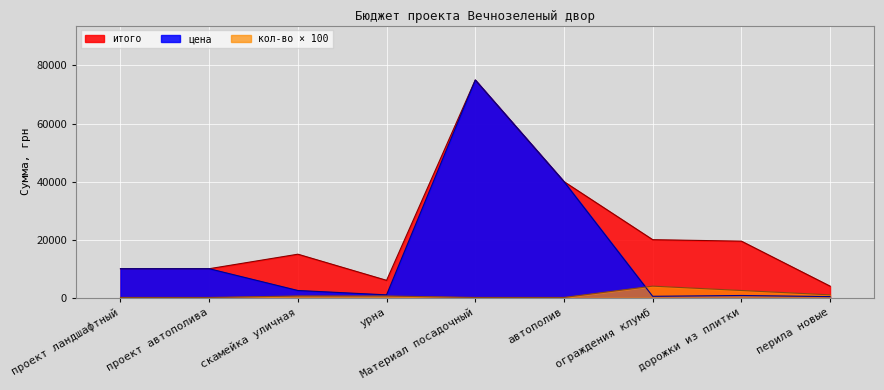

Where is итого nearest to the value 39500?

автополив